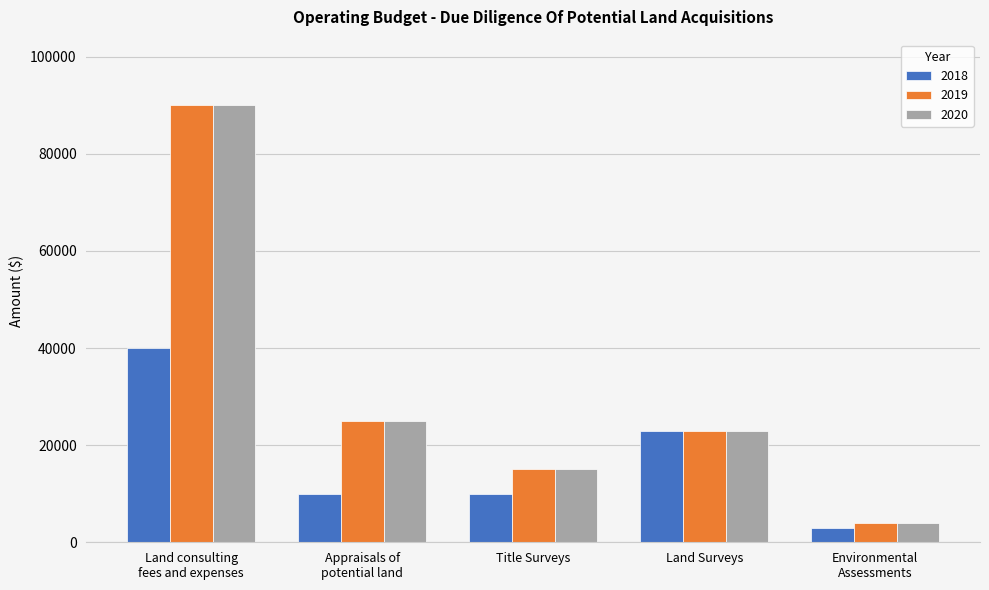

What is the highest value of the 2019 series?

90000